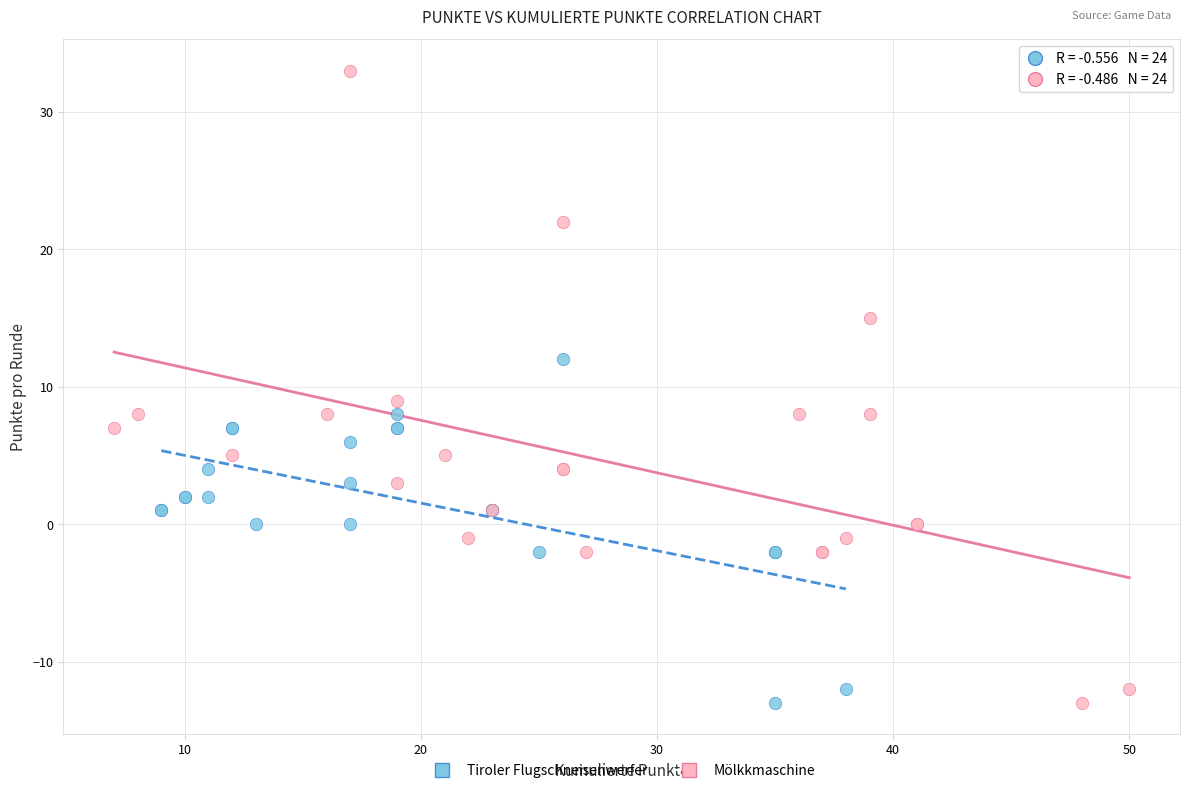

Which series has the largest Y range (max minus min)?

Mölkkmaschine